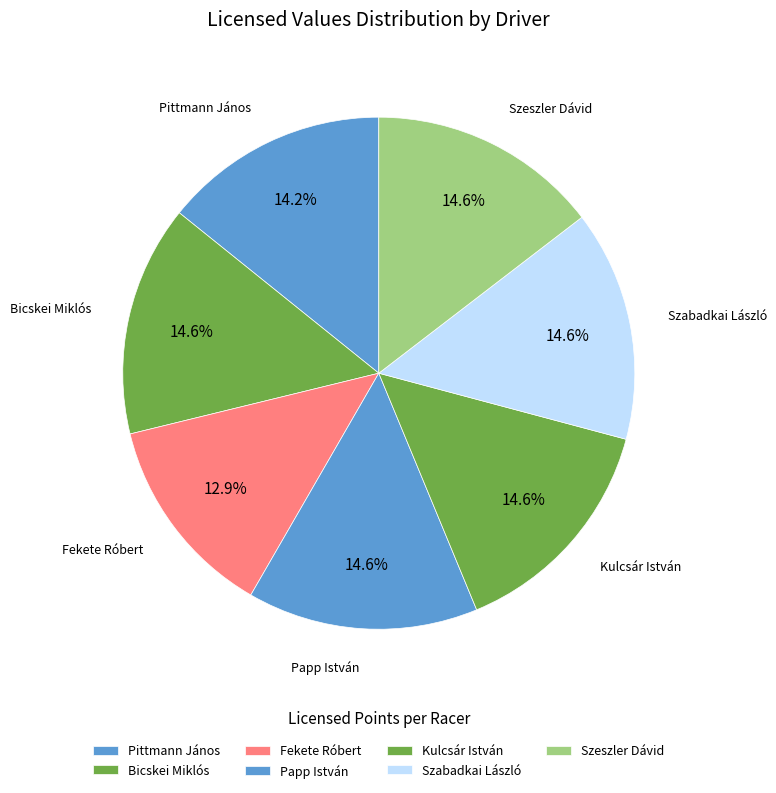

To the nearest percent, what is the average slice percentage?

14%